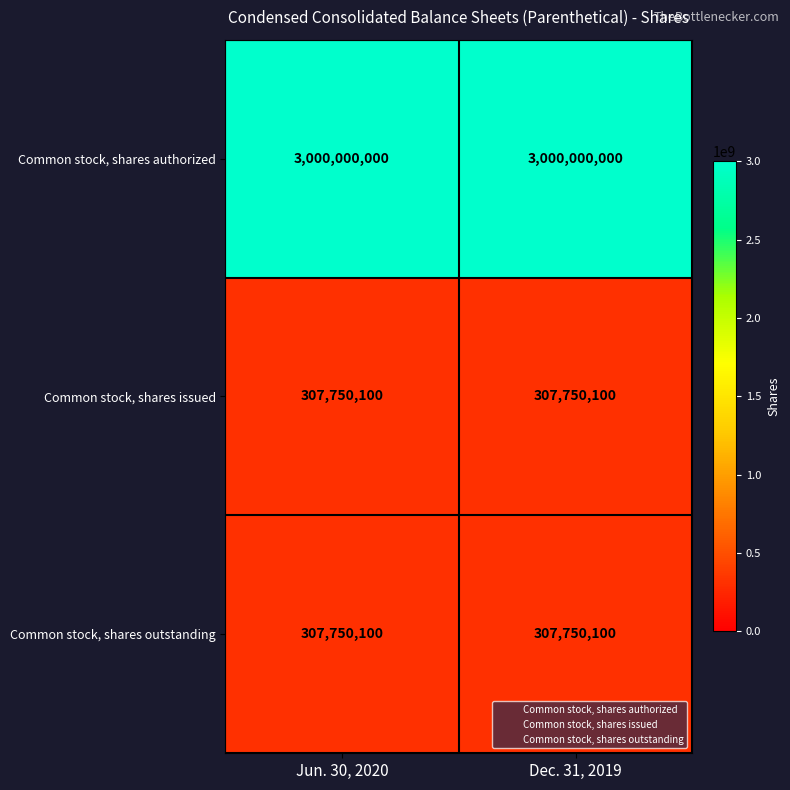

The Common stock, shares authorized series shows 4132160080 at Jun. 30, 2020. True or false?

False